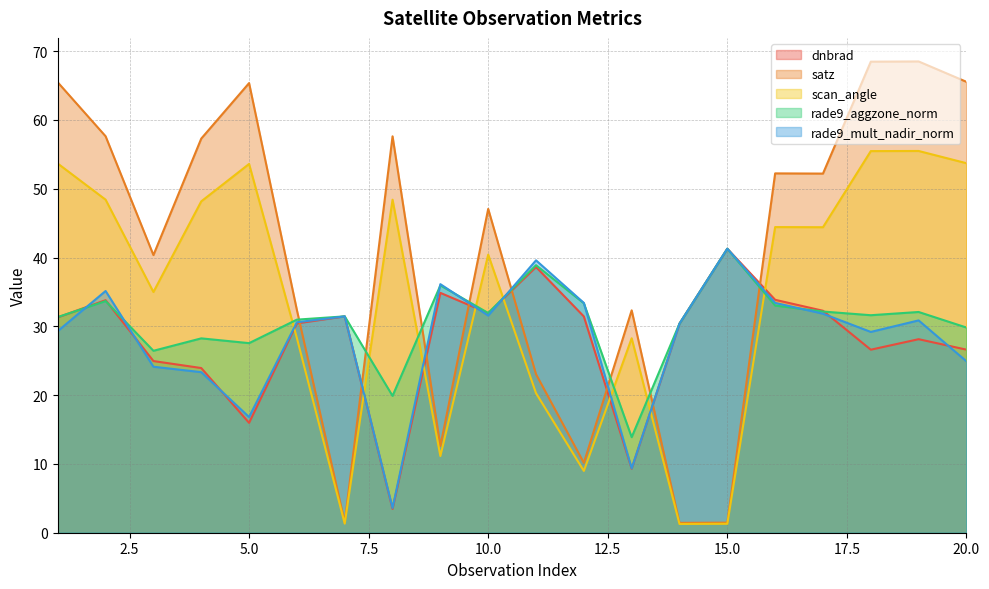

What is the average value of the rade9_mult_nadir_norm series?

28.3